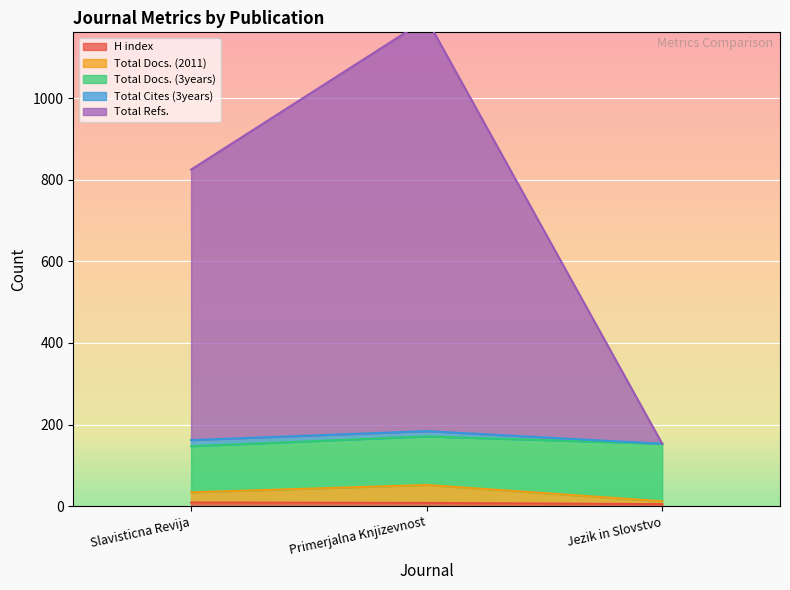

At which category is the sum across all series the highest?

Primerjalna Knjizevnost